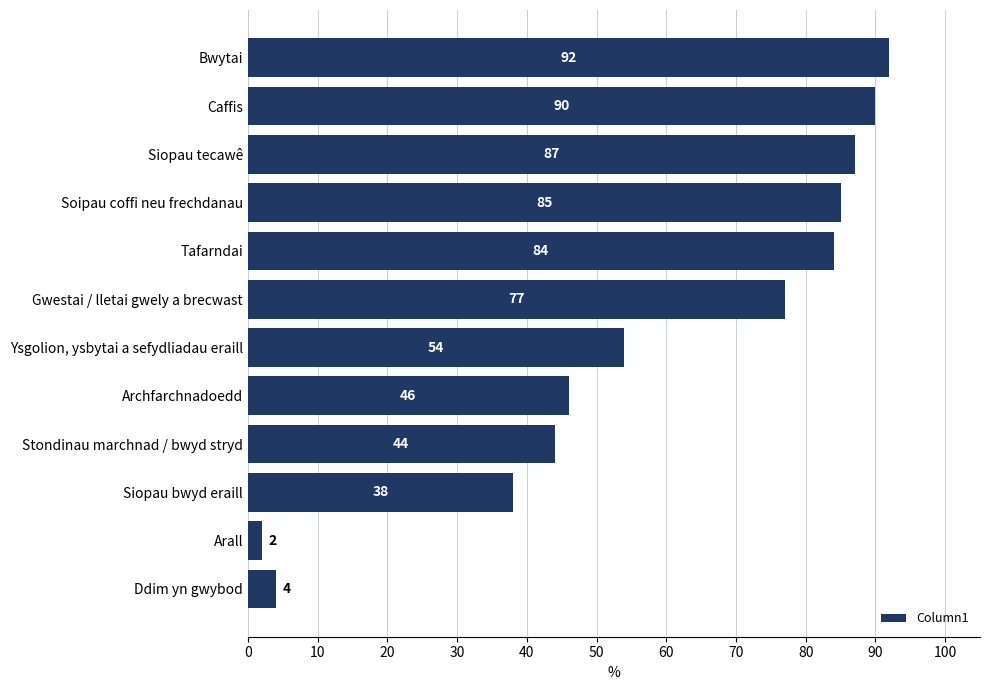

Is it true that the value at Bwytai is 20?

False